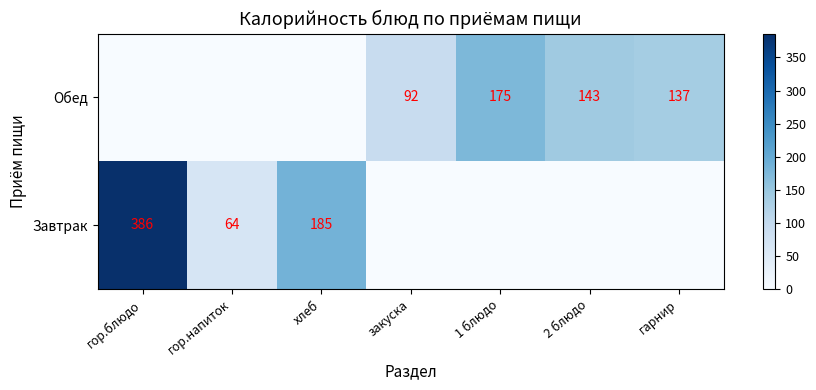

The value of Завтрак at гор.блюдо is 386. True or false?

True